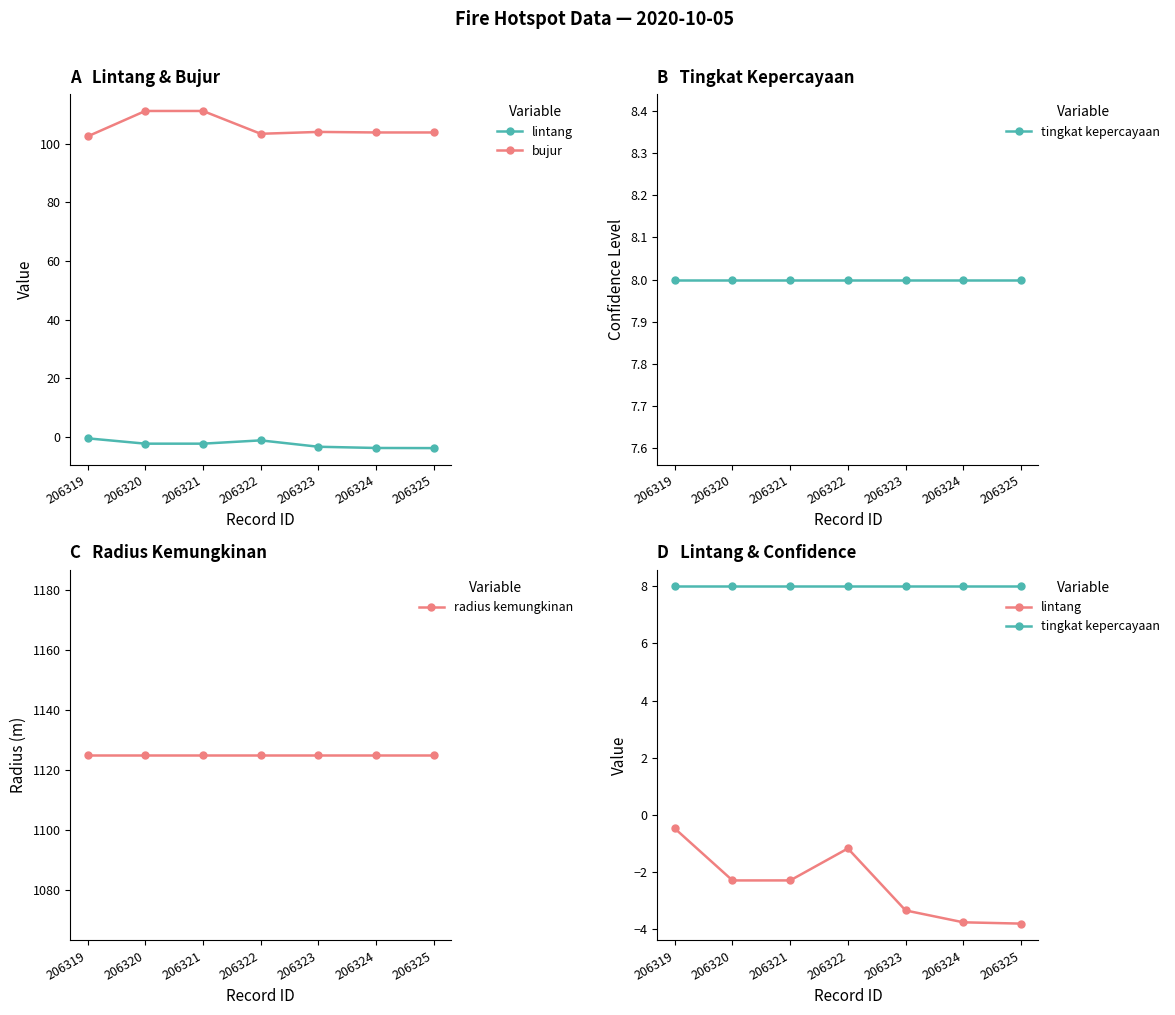

What is the minimum value shown in the chart?

-3.8